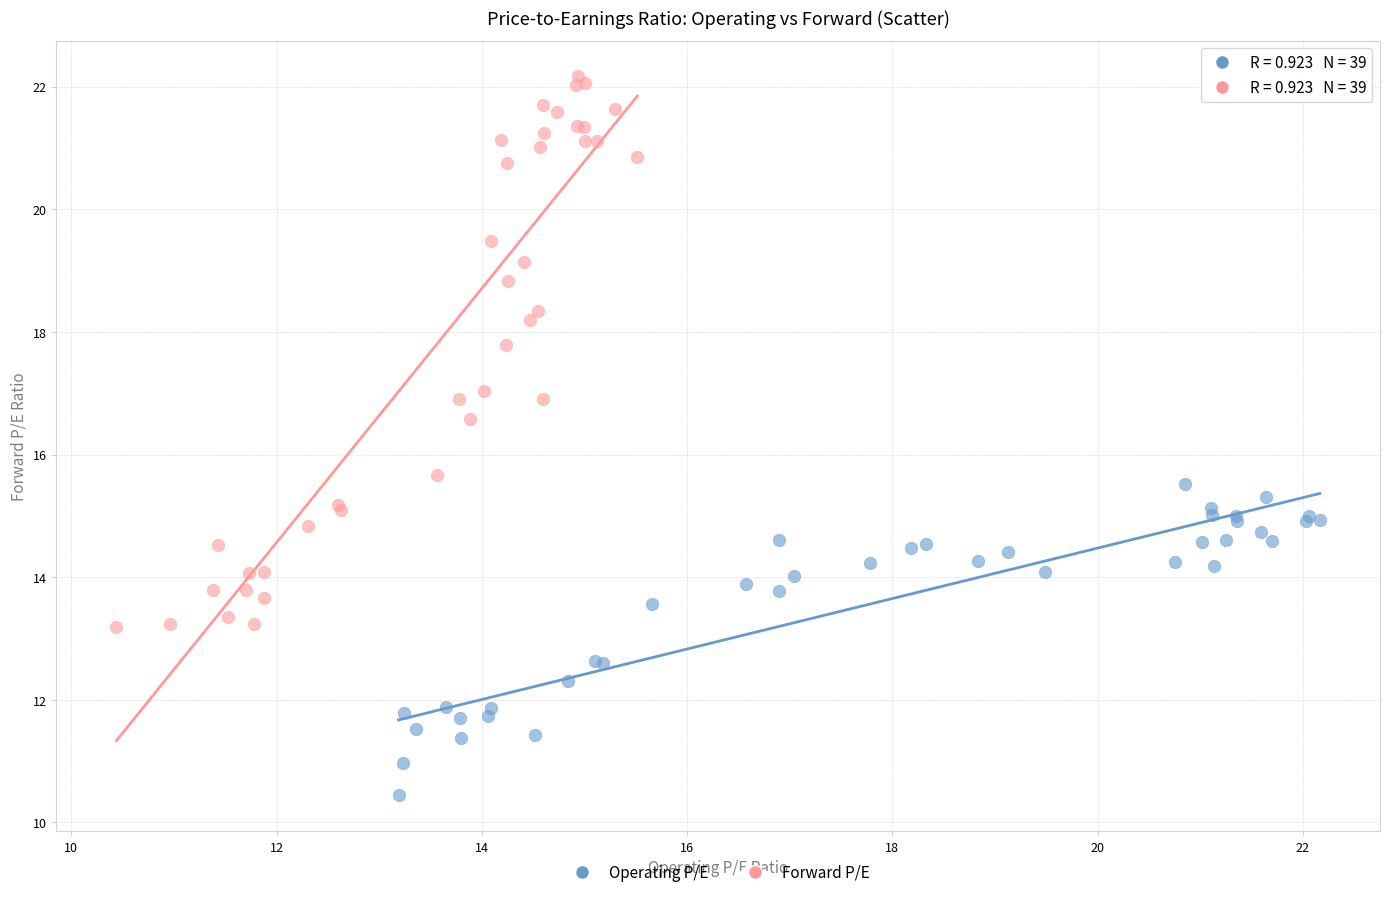

Which series reaches the maximum Y coordinate?

Forward P/E